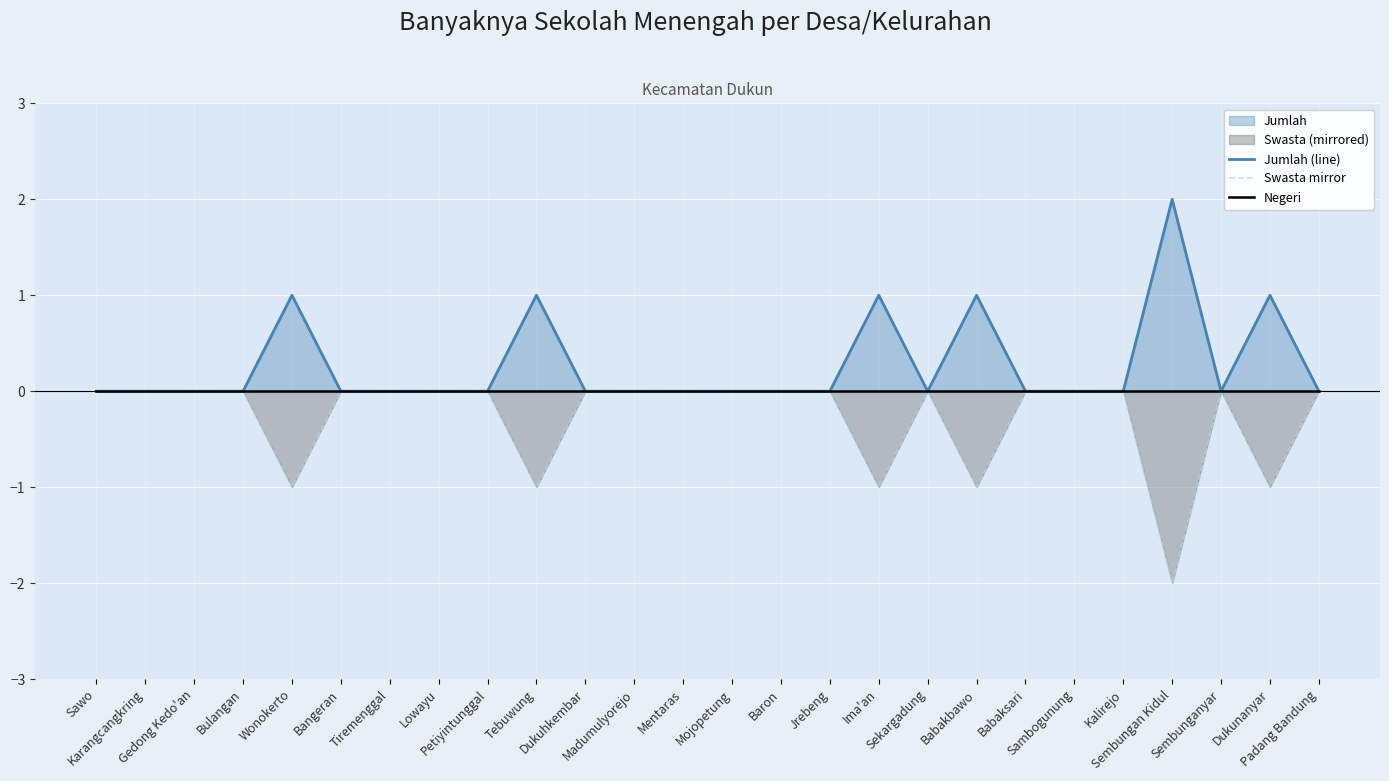

List the series in order of their overall mean, lowest first.

Swasta mirror, Negeri, Jumlah (line)